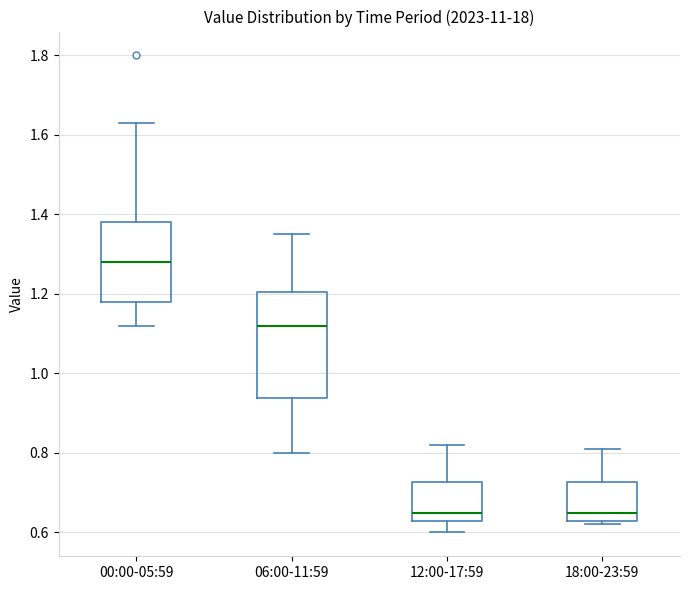

Reading left to right, transcribe this box plot: for each box, give where its median line is, the range the box spans, and where its two whiskers end, as read against the y-axis. The values are not printed on the chart, so give them approximately, as read against the axis.

00:00-05:59: median 1.28, box 1.18 to 1.38, whiskers 1.12 to 1.64
06:00-11:59: median 1.12, box 0.94 to 1.20, whiskers 0.80 to 1.36
12:00-17:59: median 0.66, box 0.64 to 0.72, whiskers 0.60 to 0.82
18:00-23:59: median 0.66, box 0.64 to 0.72, whiskers 0.62 to 0.82